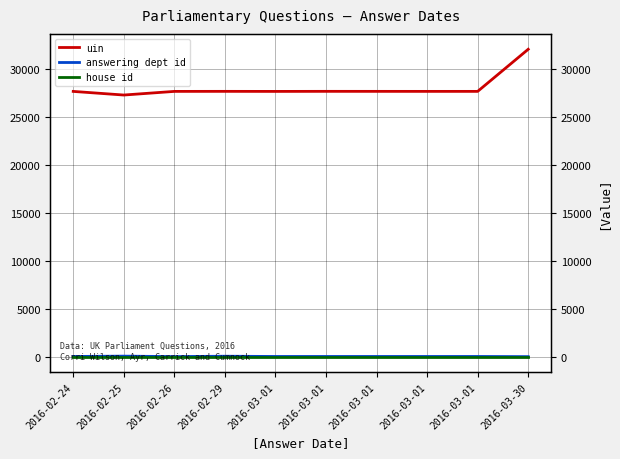

How many lines are shown in the chart?

3